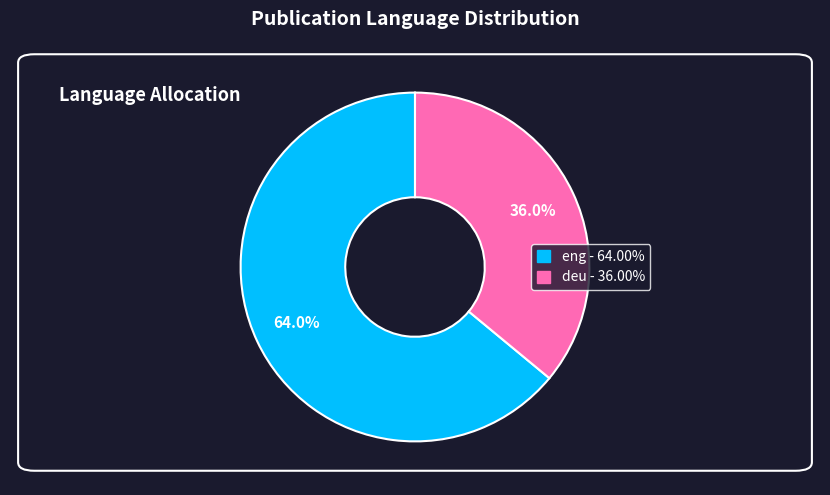

How many slices are in this pie chart?

2